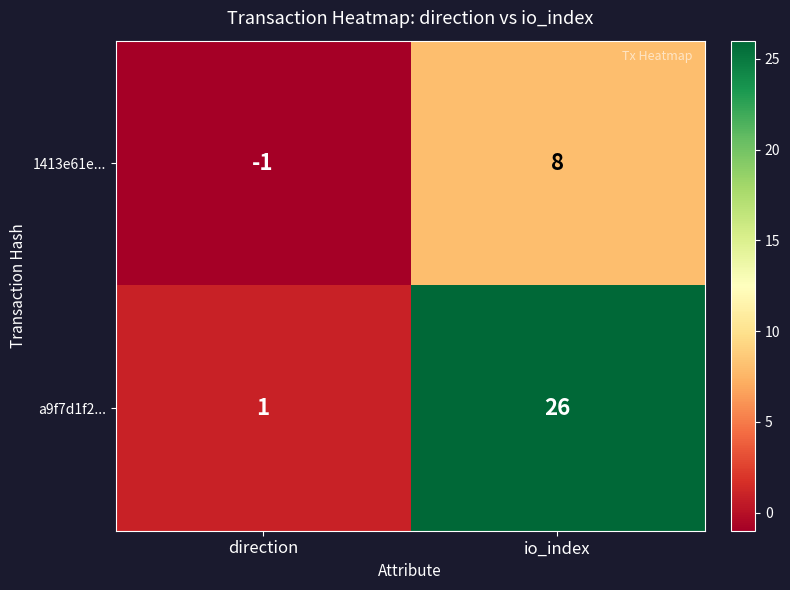

How many data points does each series have?

2